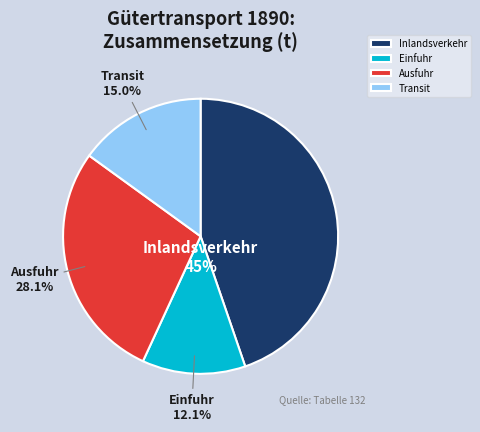

Which slice is the largest?

Inlandsverkehr